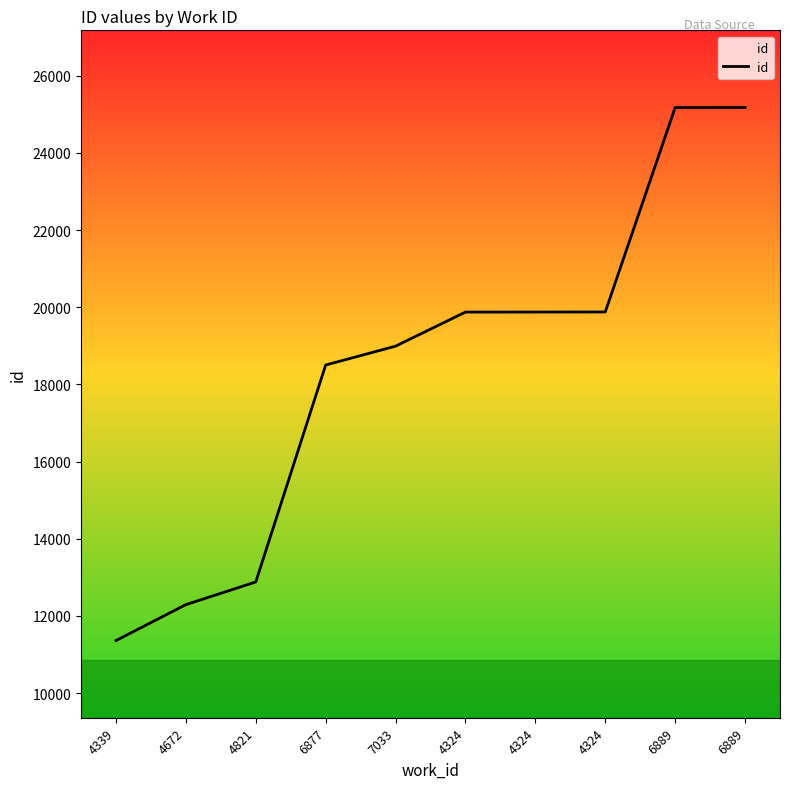

Does the chart have visible grid lines?

No